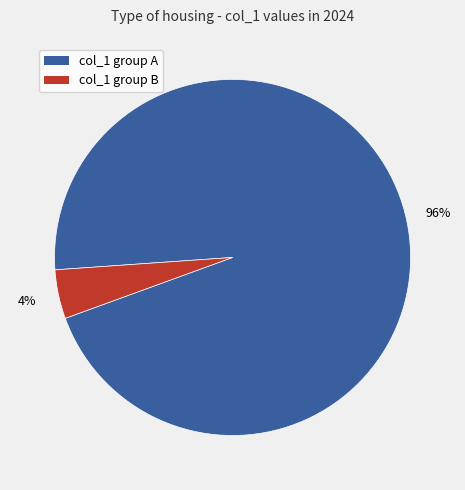

Is there any slice that represents more than half of the pie?

Yes